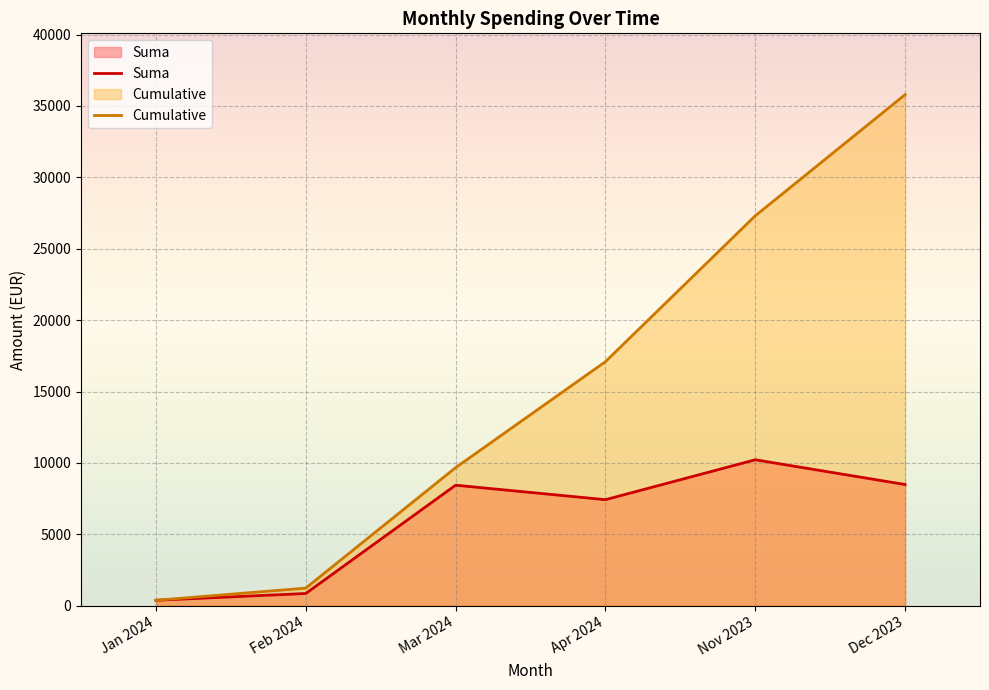

Reading left to right, extract all data points from this chart.

Suma: Jan 2024=377.0	Feb 2024=851.9	Mar 2024=8438.1	Apr 2024=7423.2	Nov 2023=10218.5	Dec 2023=8485.9
Cumulative: Jan 2024=377.0	Feb 2024=1228.9	Mar 2024=9667.0	Apr 2024=17090.2	Nov 2023=27308.7	Dec 2023=35794.7